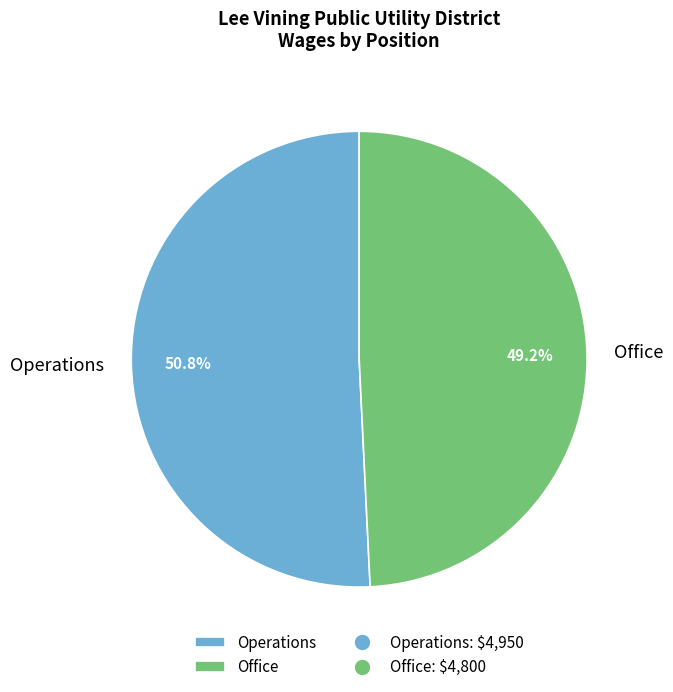

To the nearest percent, what percentage of the pie is Office?

49%